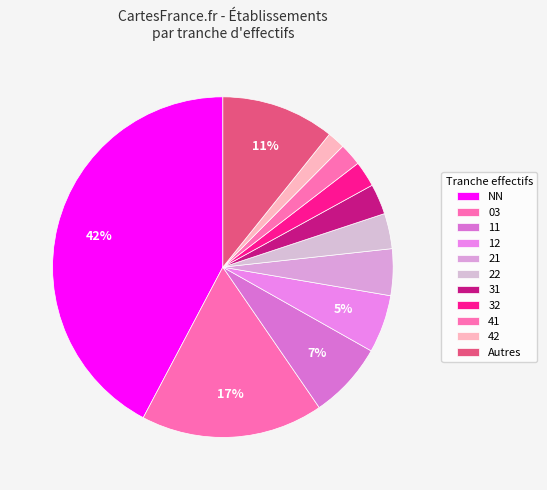

Count the number of slices in the pie.

11